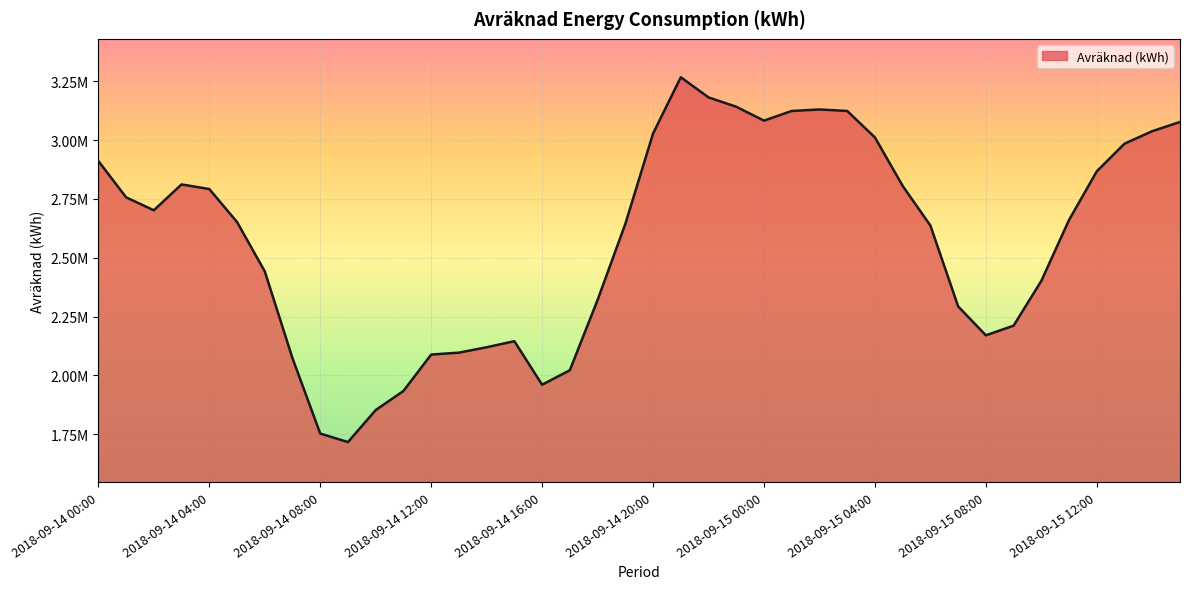

Does the chart have visible grid lines?

Yes